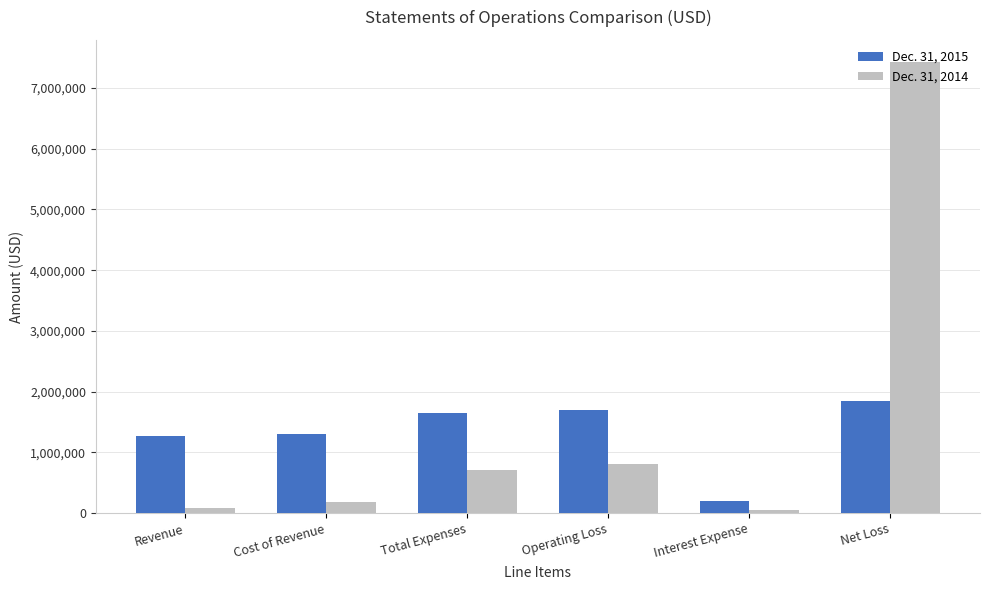

True or false: Dec. 31, 2014 has a value of 1797629 at Net Loss.

False